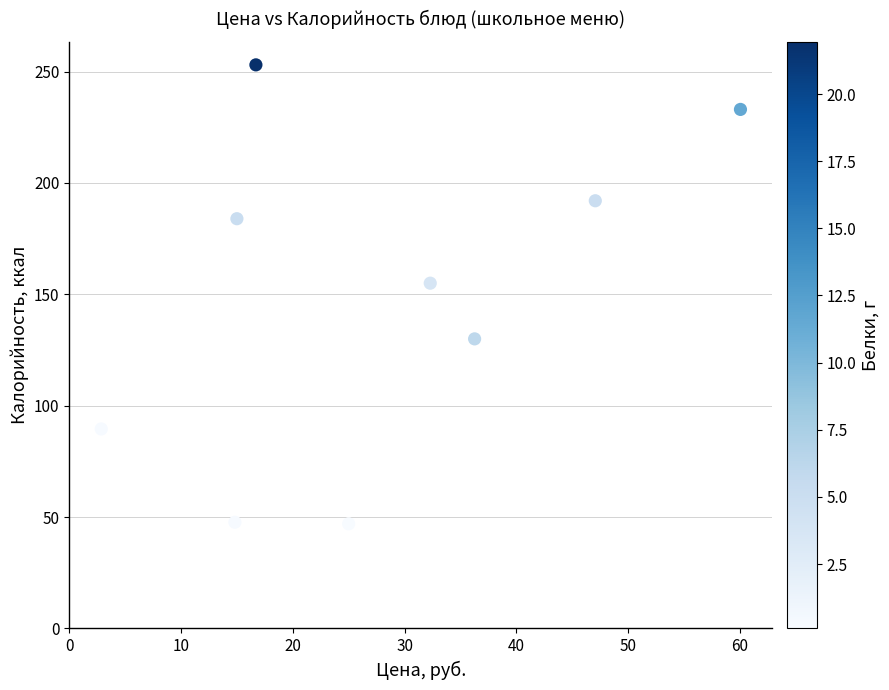

What Y value in the scatter plot is closest to 150?

155.0